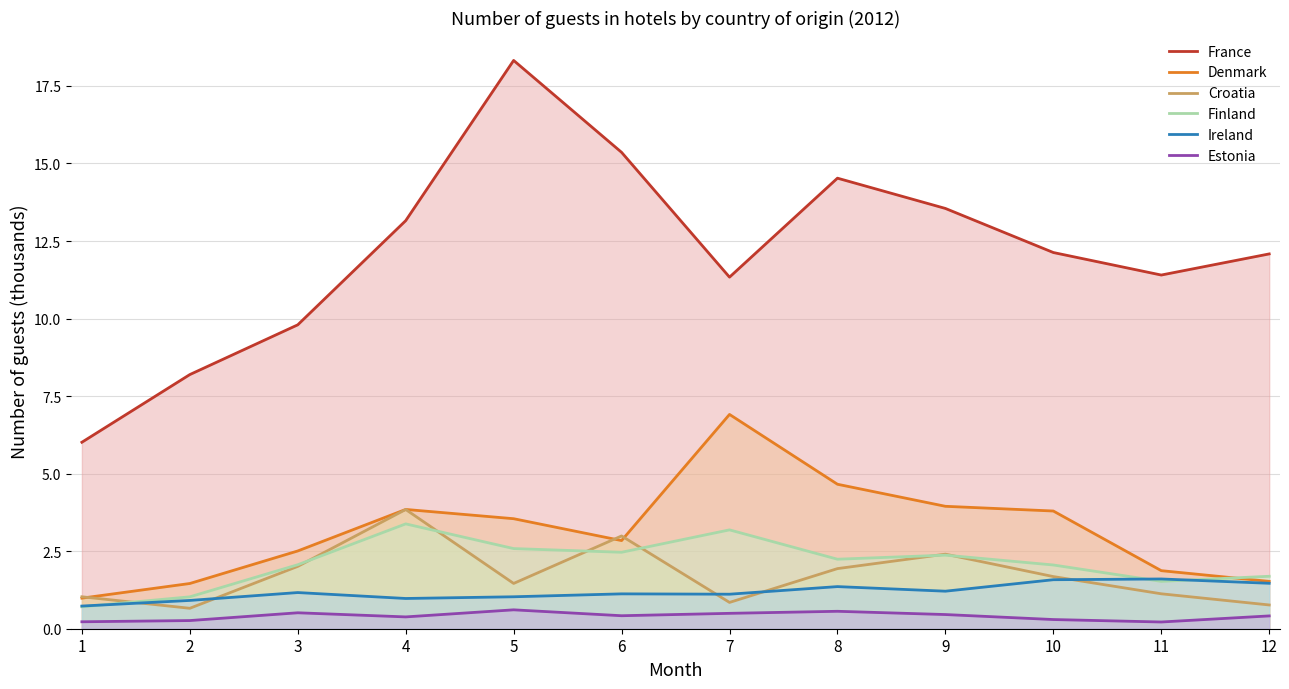

What is the average value of the Denmark series?

3.2